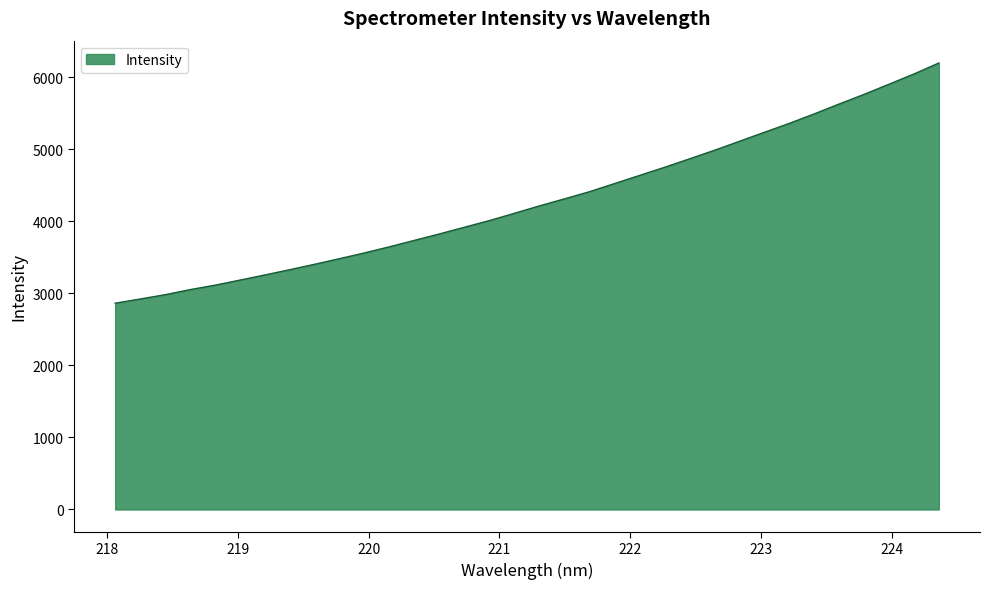

What is the difference between the maximum and minimum values?

3333.1